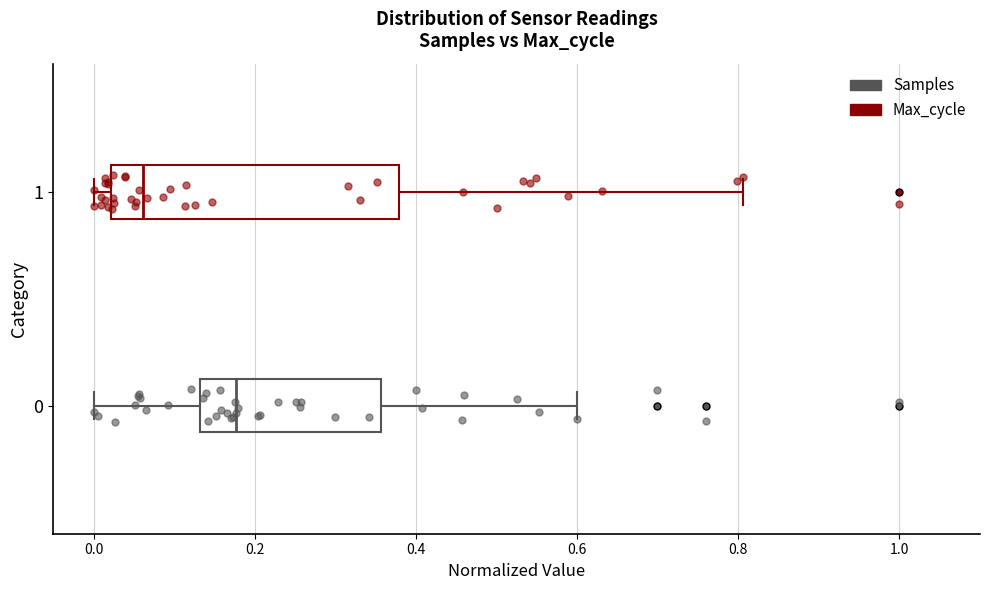

Where does the median line of the box at y = 1 sit on the x-axis? The values are not printed on the chart, so give them approximately, as read against the axis.

0.06